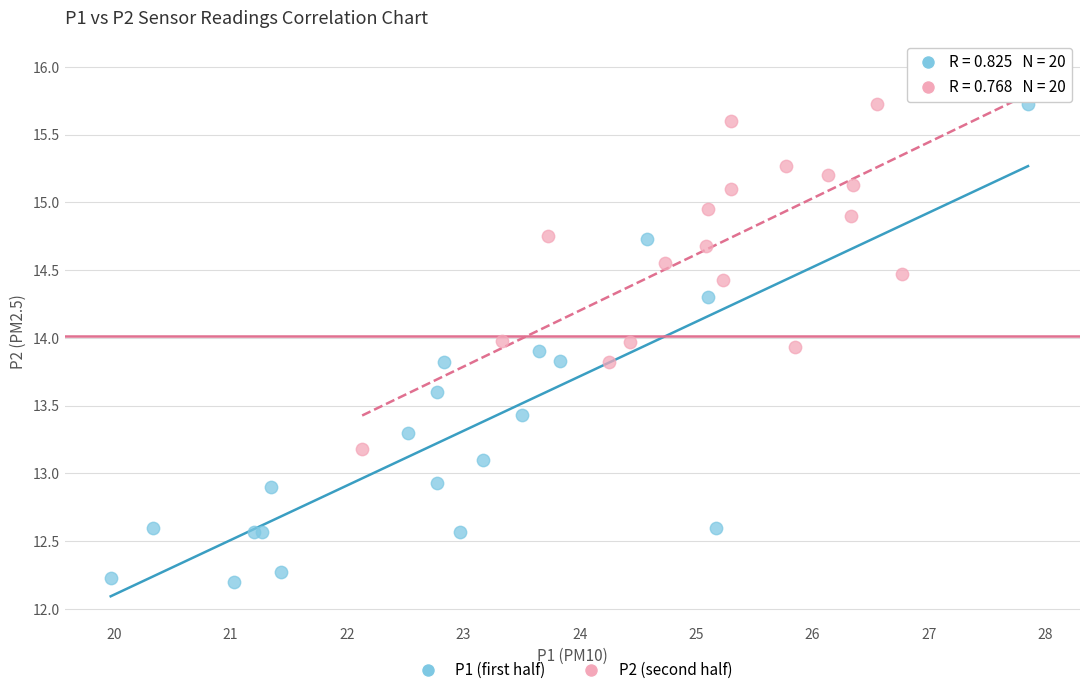

Which series contains the highest Y value?

P2 (second half)